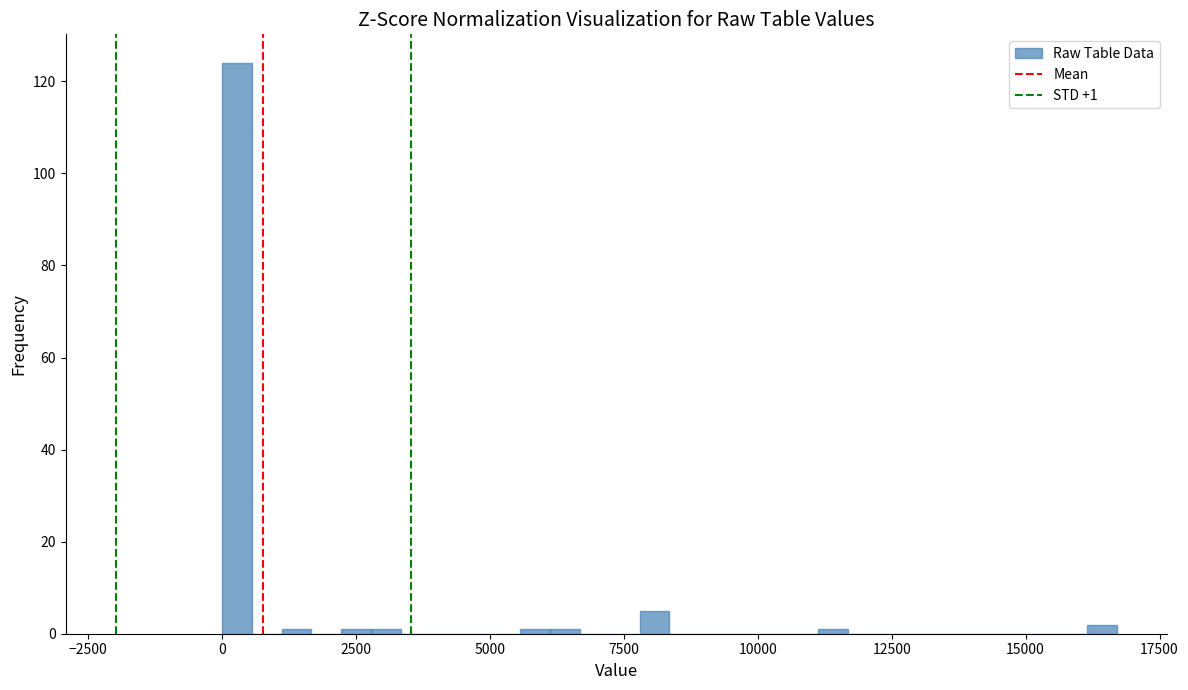

Around what value on the x-axis is the tallest bar? Give the approximate position of its centre, as read against the axis.

500